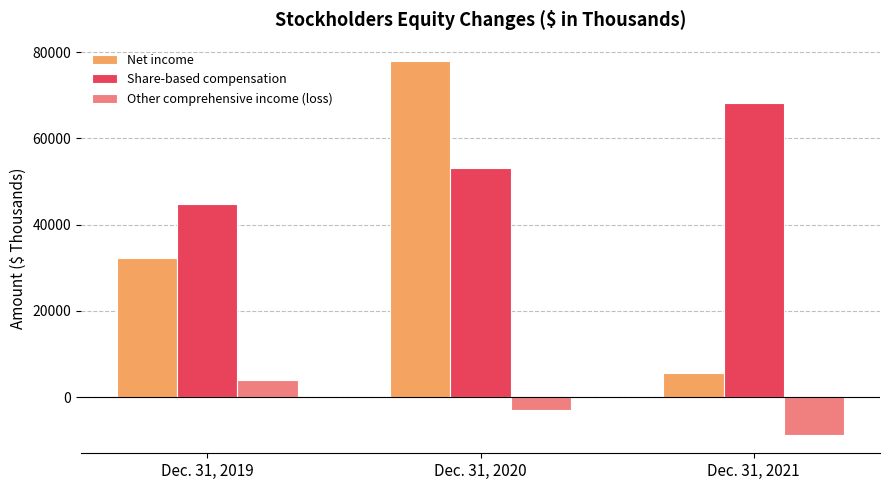

What is the greatest value displayed?

77849